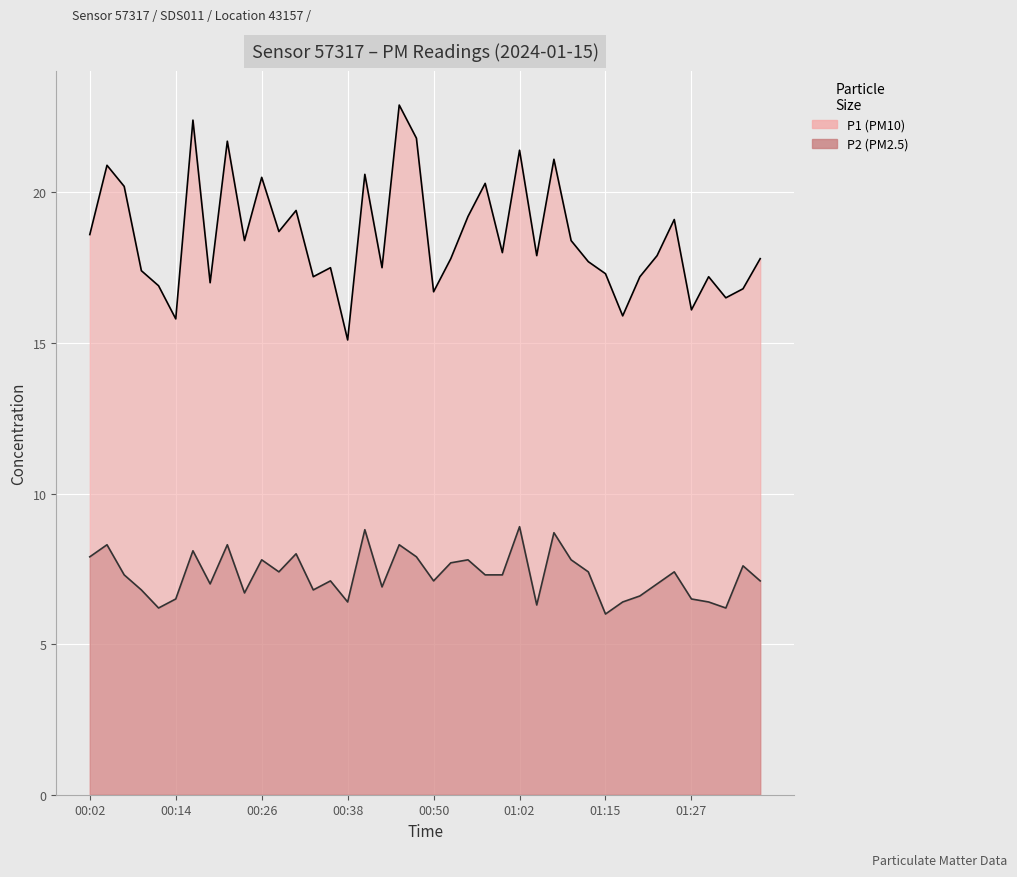

At which category is the sum across all series the highest?

00:45